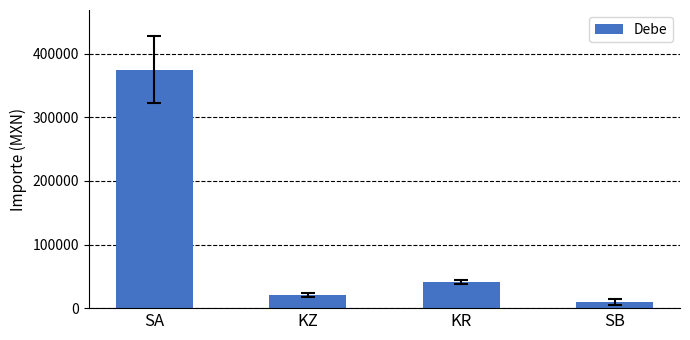

Rank the categories by value from lowest to highest.

SB, KZ, KR, SA